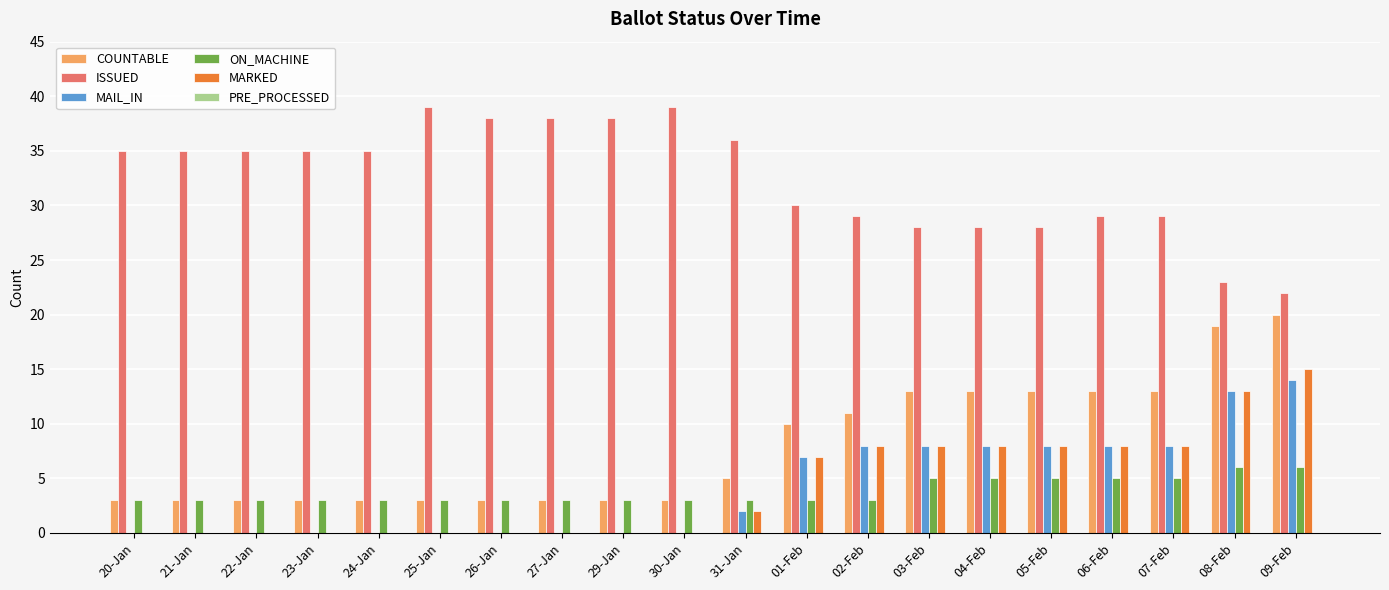

Is the value of MAIL_IN at 30-Jan greater than the value of ISSUED at 04-Feb?

No